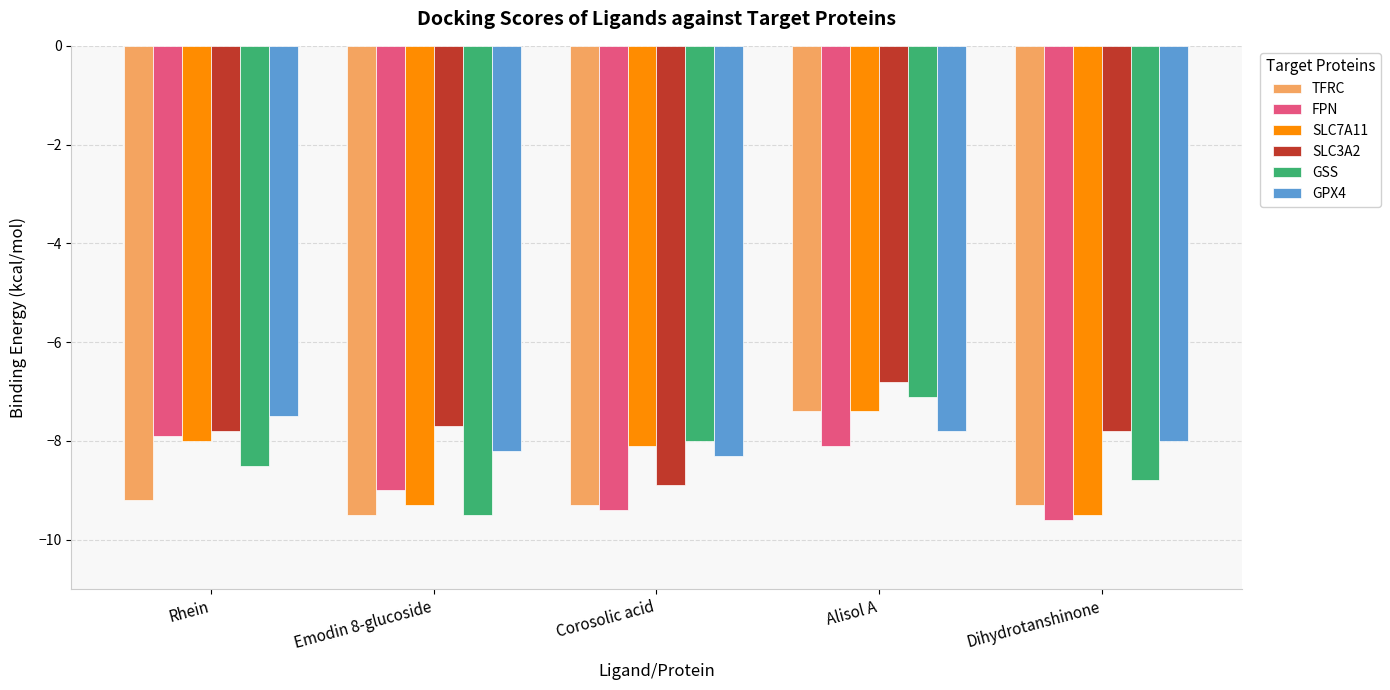

What is the total value across all series at Rhein?

-48.9